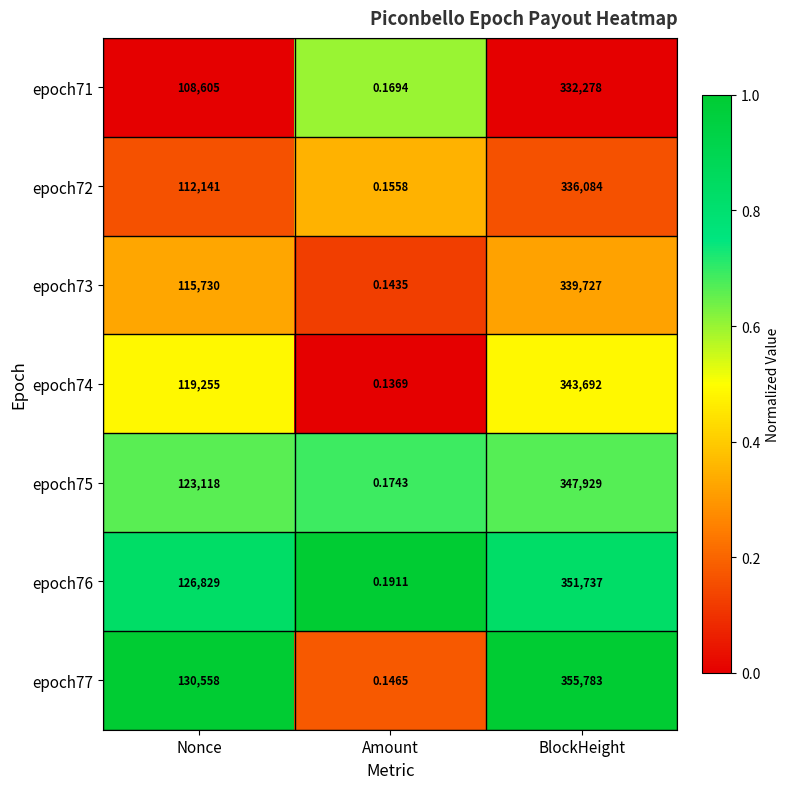

Which category has the highest value across all series?

BlockHeight